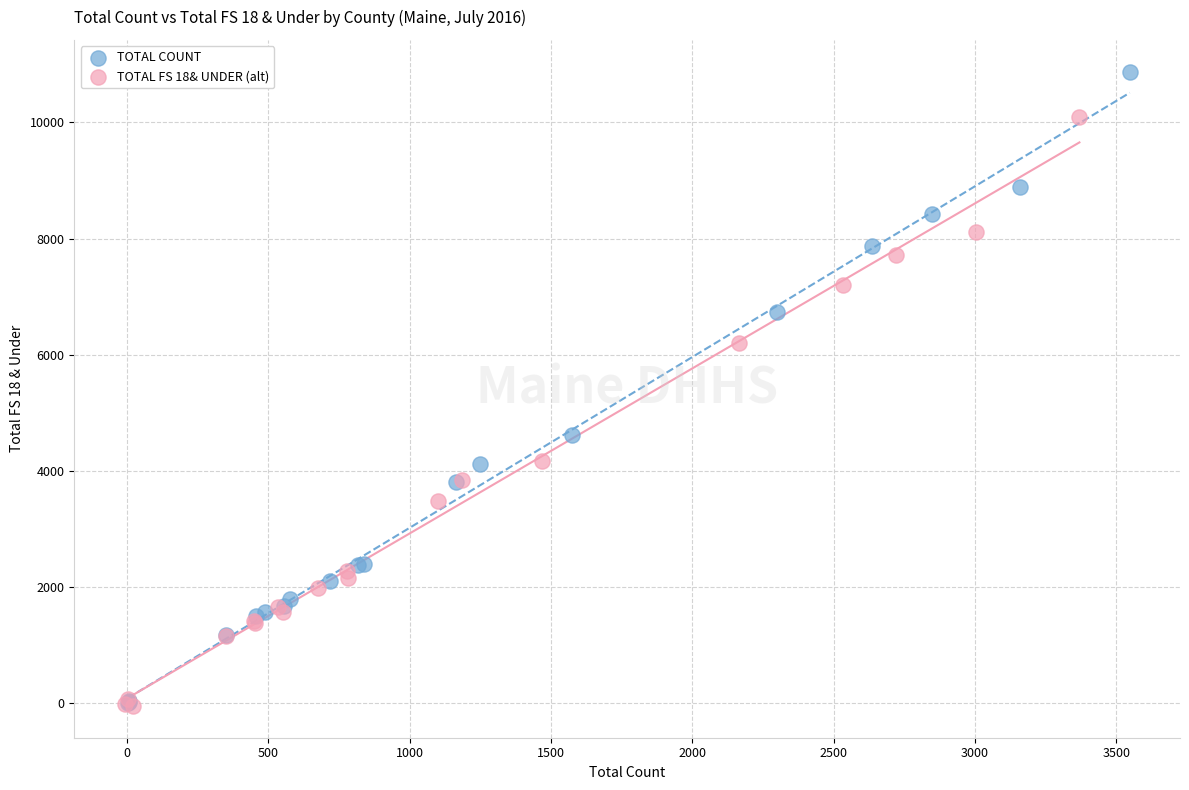

Which series has the largest Y range (max minus min)?

TOTAL COUNT